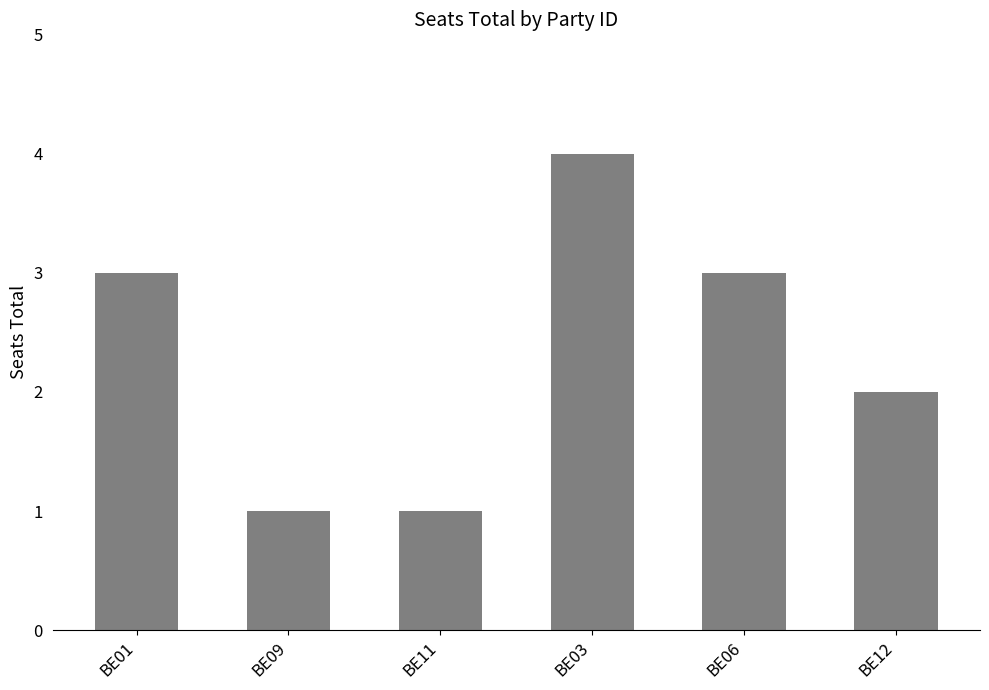

How many series are shown in this chart?

1